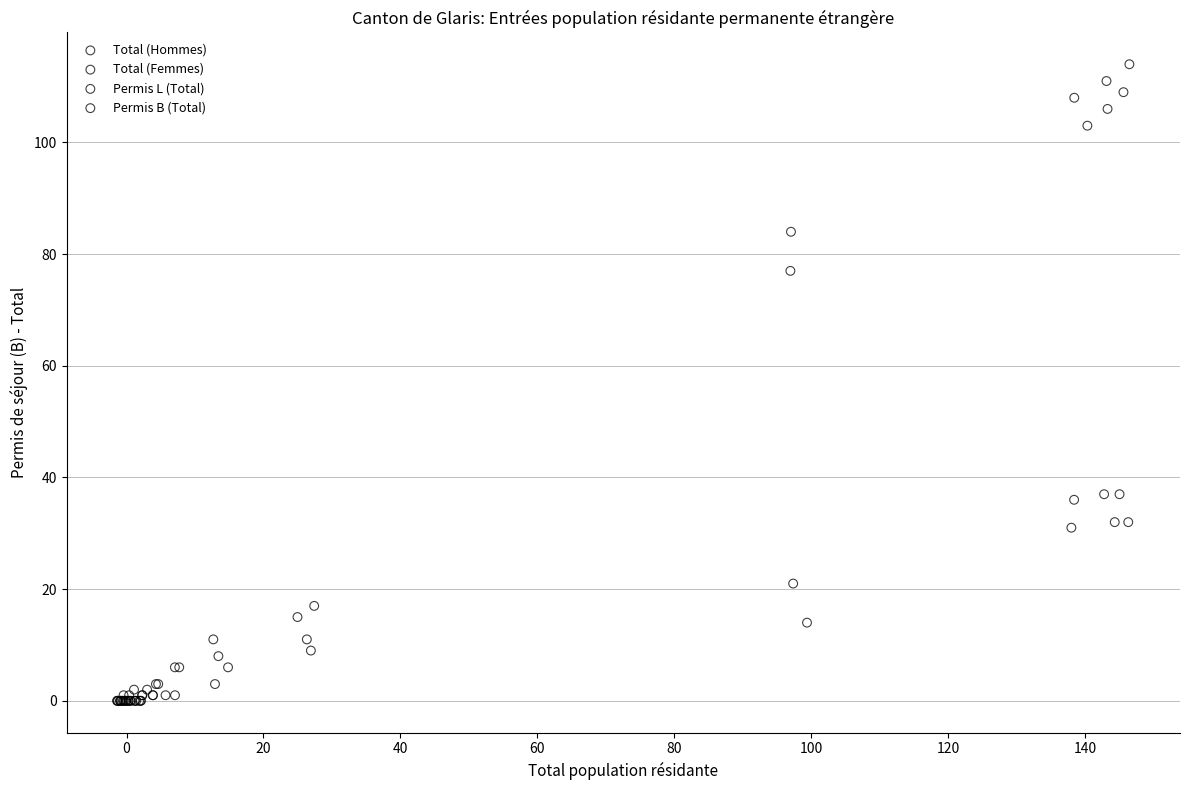

What are all the series names shown in the legend?

Total (Hommes), Total (Femmes), Permis L (Total), Permis B (Total)